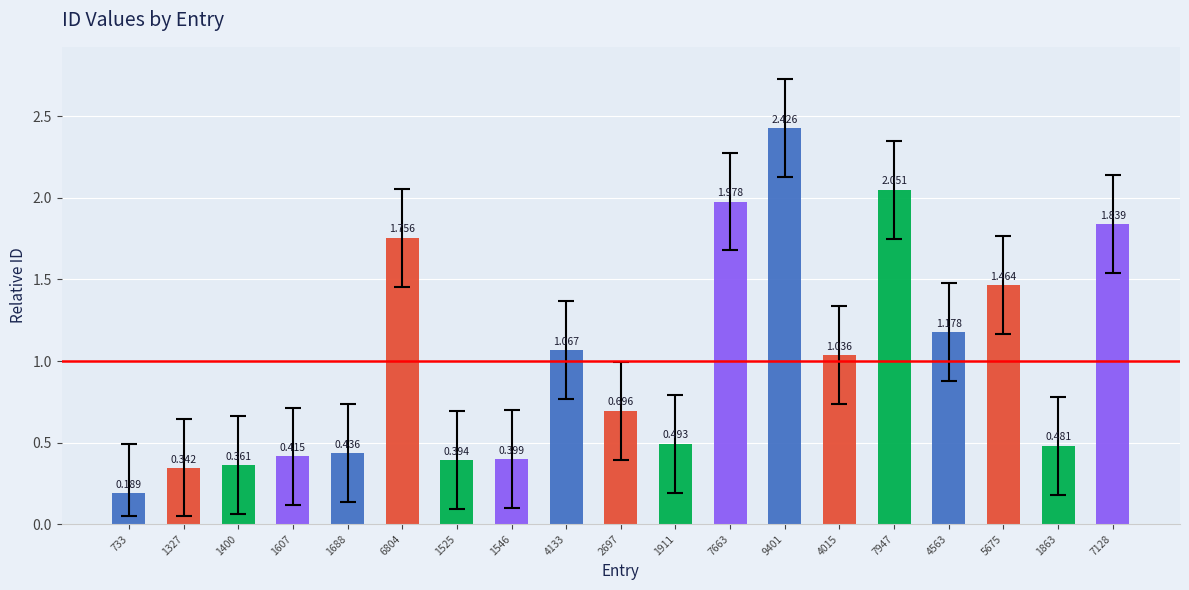

What is the maximum value shown in the chart?

2.4